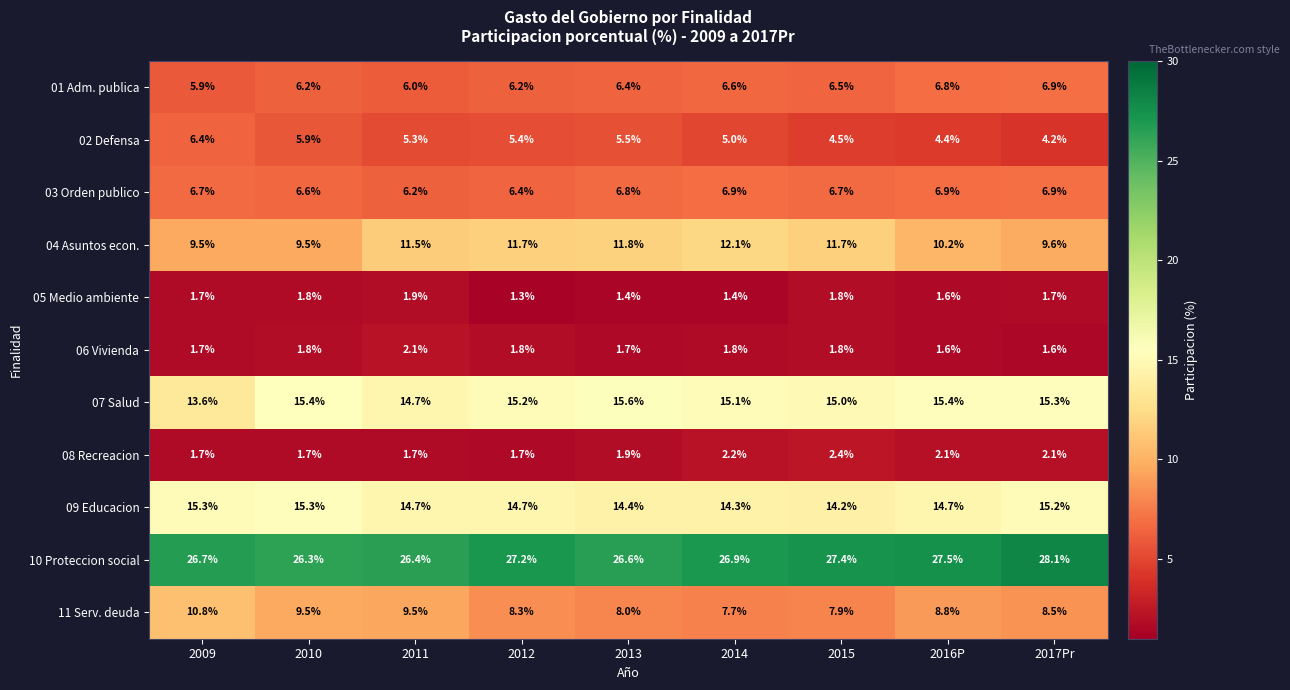

At which label does 11 Serv. deuda reach its minimum?

2014